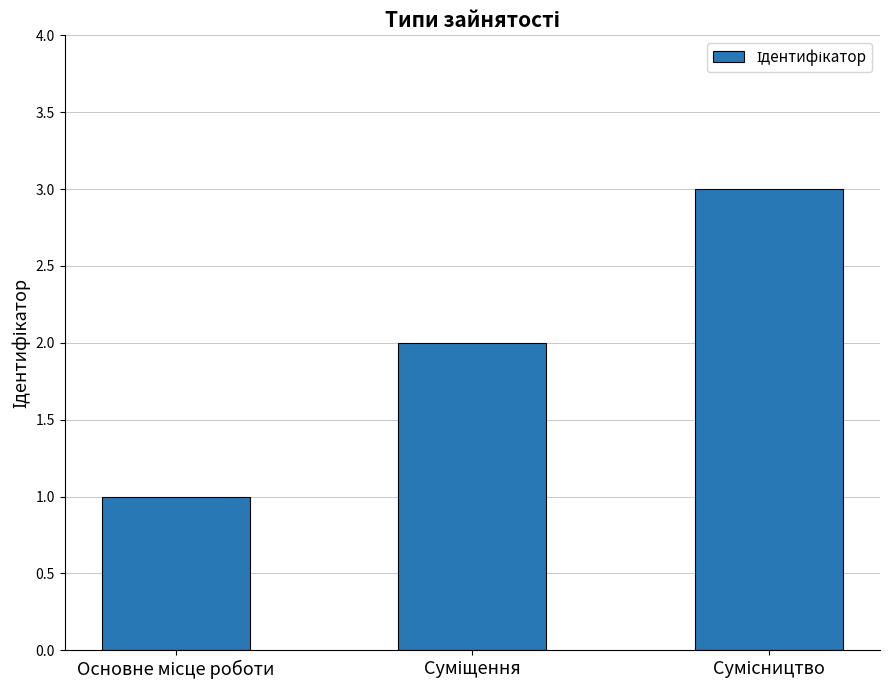

What is the minimum value shown in the chart?

1